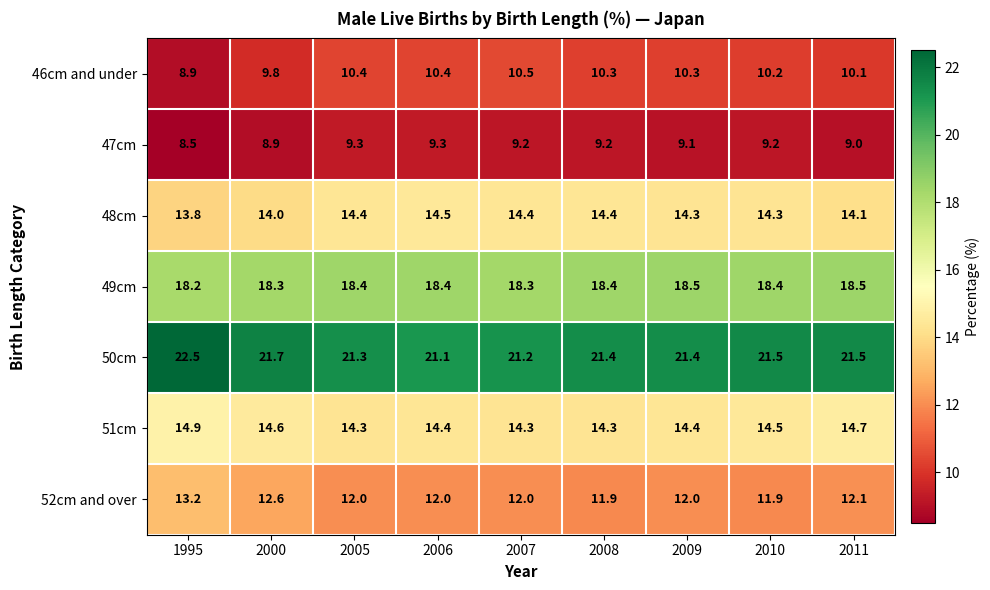

Rank the series by their maximum value, from highest to lowest.

50cm, 49cm, 51cm, 48cm, 52cm and over, 46cm and under, 47cm